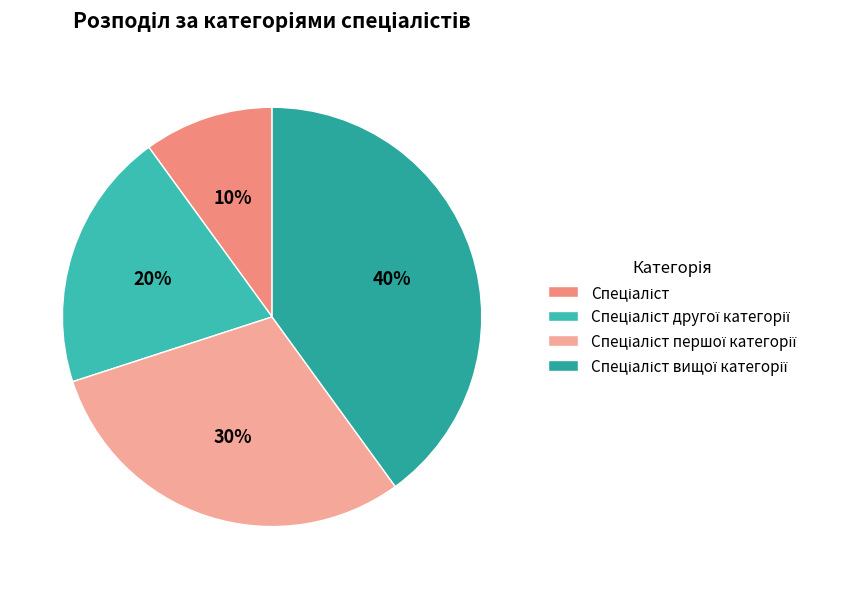

Is it true that Спеціаліст вищої категорії is 40% of the pie?

True